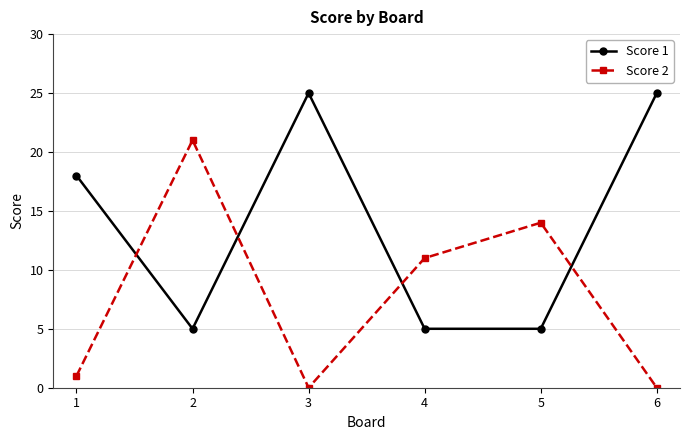

In Score 2, how many points are lower than both neighbors (excluding endpoints)?

1